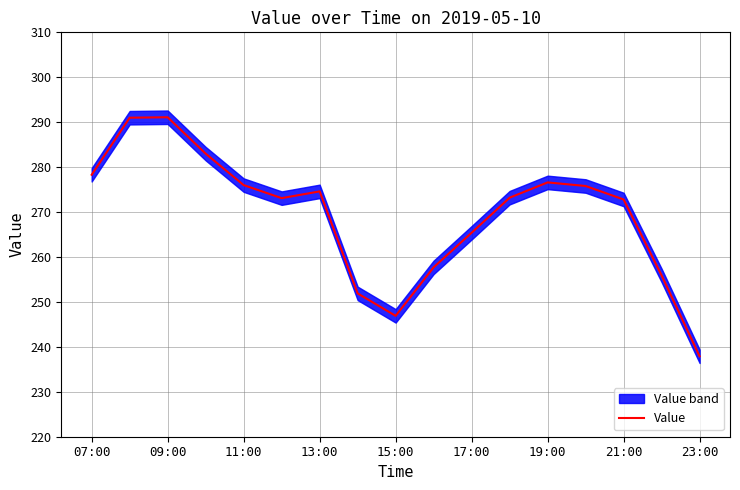

What is the maximum value shown in the chart?

291.1